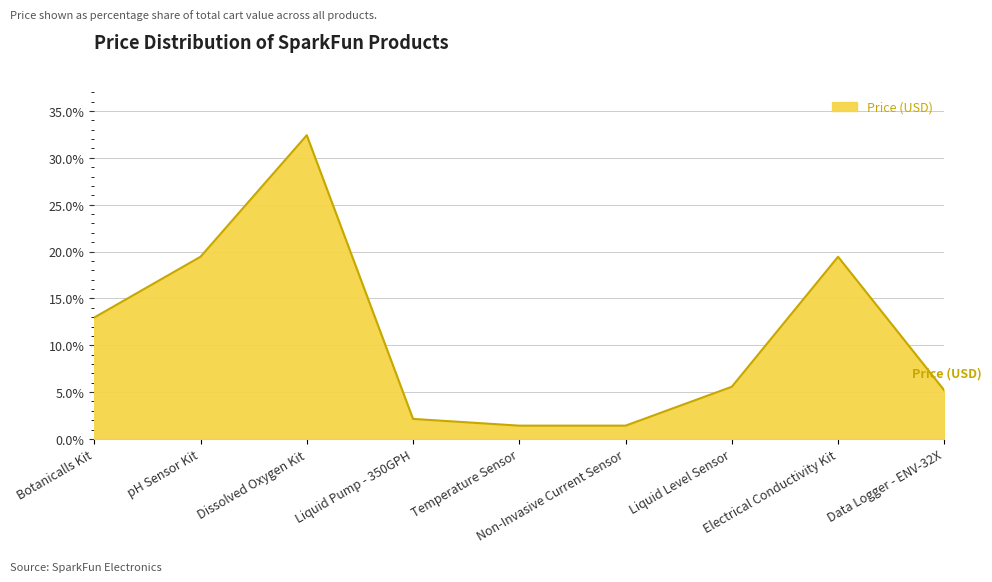

Where is the first local maximum?

Dissolved Oxygen Kit